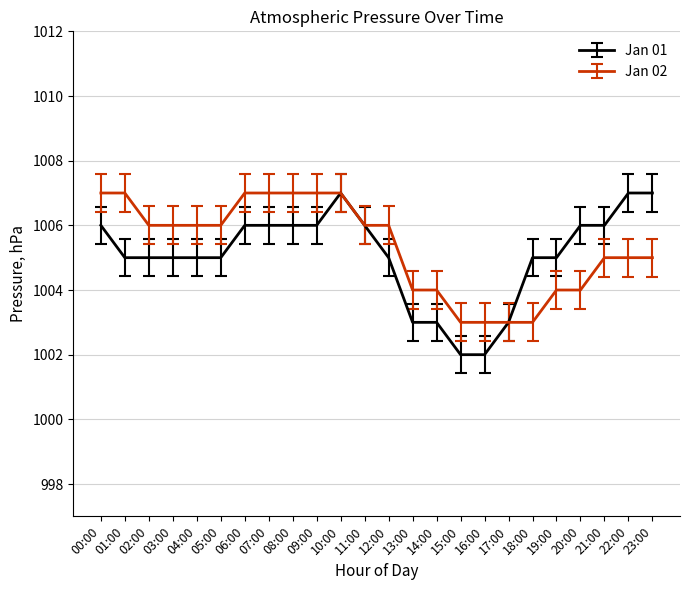

Reading left to right, what are all the values shown in this chart?

Jan 01: 00:00=1006	01:00=1005	02:00=1005	03:00=1005	04:00=1005	05:00=1005	06:00=1006	07:00=1006	08:00=1006	09:00=1006	10:00=1007	11:00=1006	12:00=1005	13:00=1003	14:00=1003	15:00=1002	16:00=1002	17:00=1003	18:00=1005	19:00=1005	20:00=1006	21:00=1006	22:00=1007	23:00=1007
Jan 02: 00:00=1007	01:00=1007	02:00=1006	03:00=1006	04:00=1006	05:00=1006	06:00=1007	07:00=1007	08:00=1007	09:00=1007	10:00=1007	11:00=1006	12:00=1006	13:00=1004	14:00=1004	15:00=1003	16:00=1003	17:00=1003	18:00=1003	19:00=1004	20:00=1004	21:00=1005	22:00=1005	23:00=1005